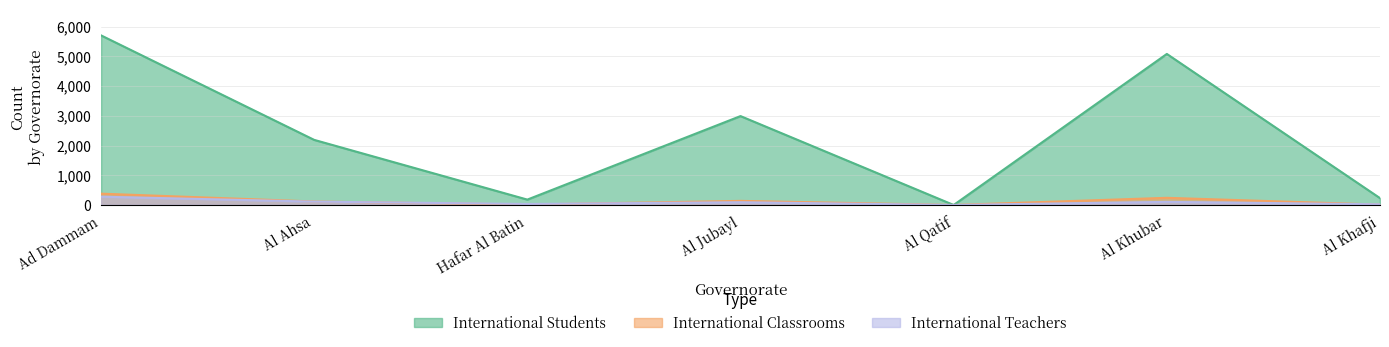

Where does the International Teachers series first go above 93?

Ad Dammam